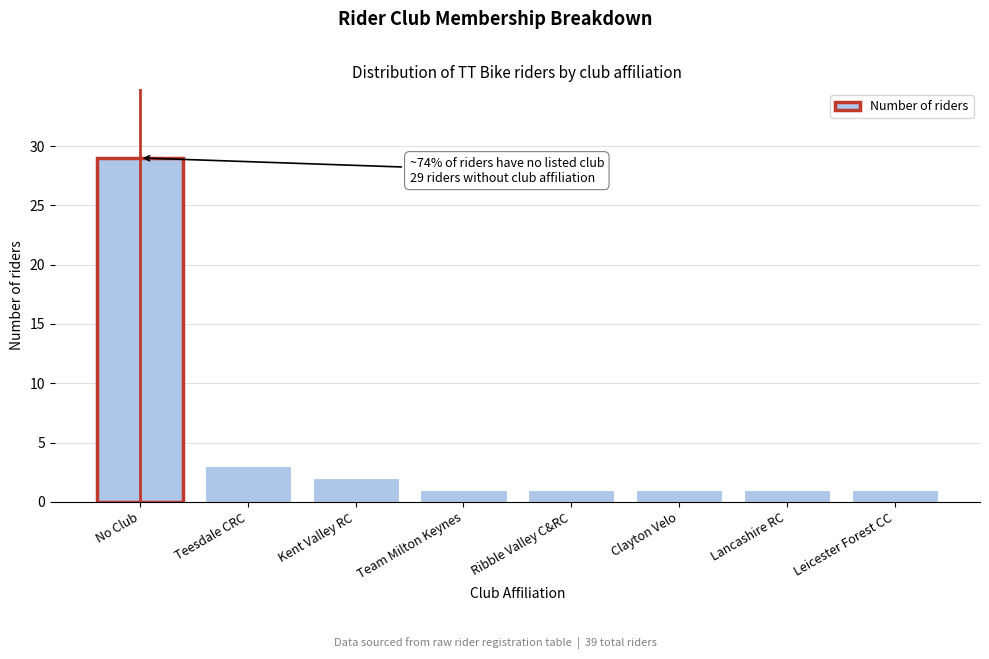

Reading right to left, transcribe all the data shown in this chart.

1	1	1	1	1	2	3	29